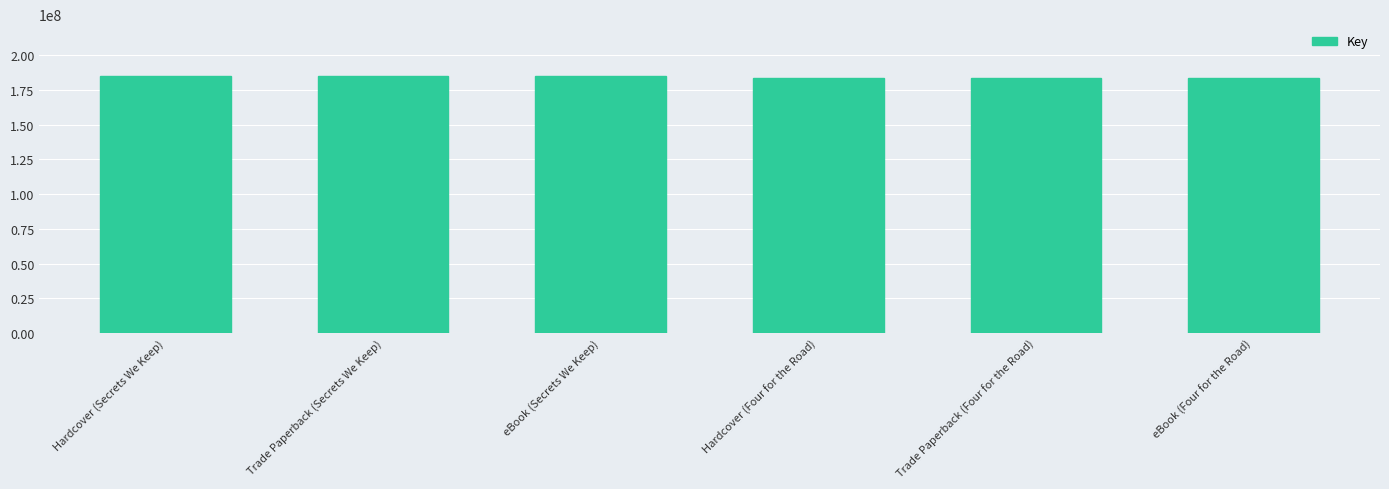

The value at Trade Paperback (Four for the Road) is 255204903. True or false?

False